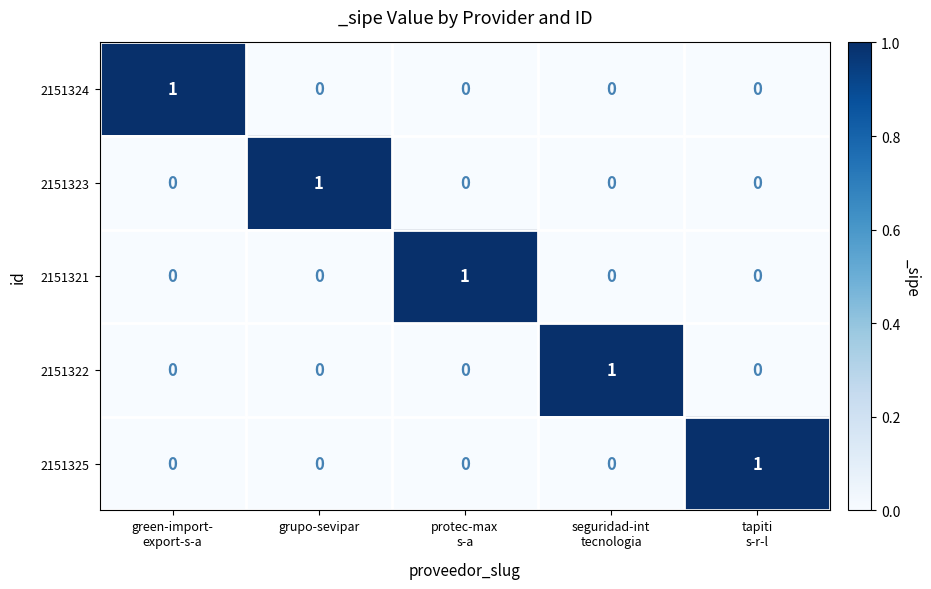

Reading right to left, extract all data points from this chart.

2151324: 0	0	0	0	1
2151323: 0	0	0	1	0
2151321: 0	0	1	0	0
2151322: 0	1	0	0	0
2151325: 1	0	0	0	0